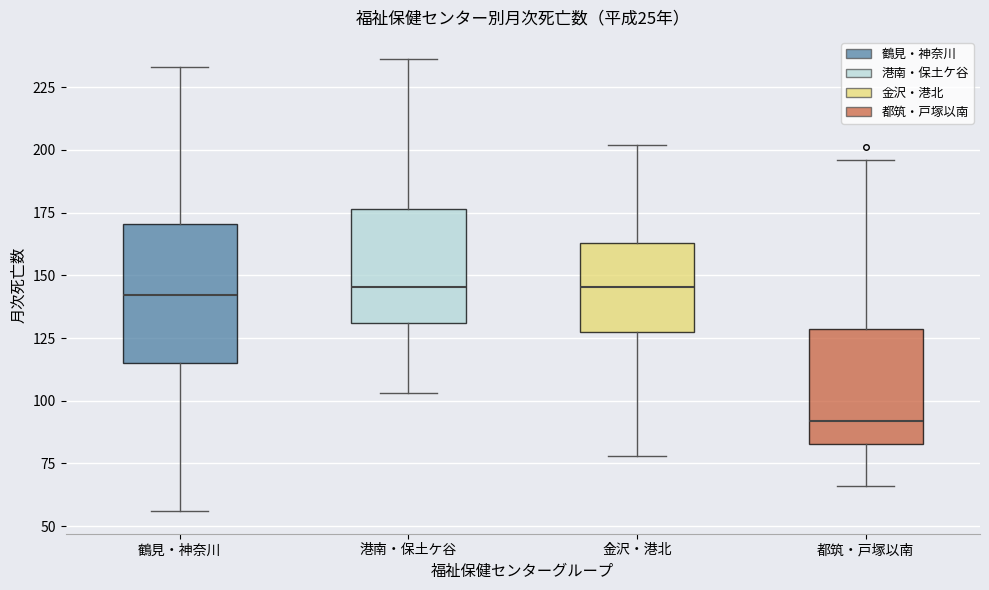

Reading left to right, transcribe this box plot: for each box, give where its median line is, the range the box spans, and where its two whiskers end, as read against the y-axis. The values are not printed on the chart, so give them approximately, as read against the axis.

鶴見・神奈川: median 140, box 115 to 170, whiskers 55 to 235
港南・保土ケ谷: median 145, box 130 to 175, whiskers 105 to 235
金沢・港北: median 145, box 125 to 165, whiskers 80 to 200
都筑・戸塚以南: median 90, box 85 to 130, whiskers 65 to 195